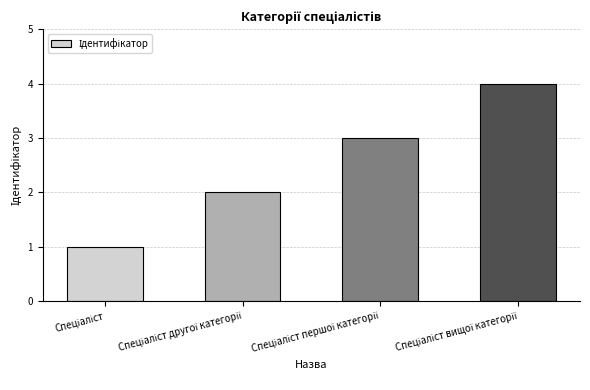

How many bars are there in total?

4